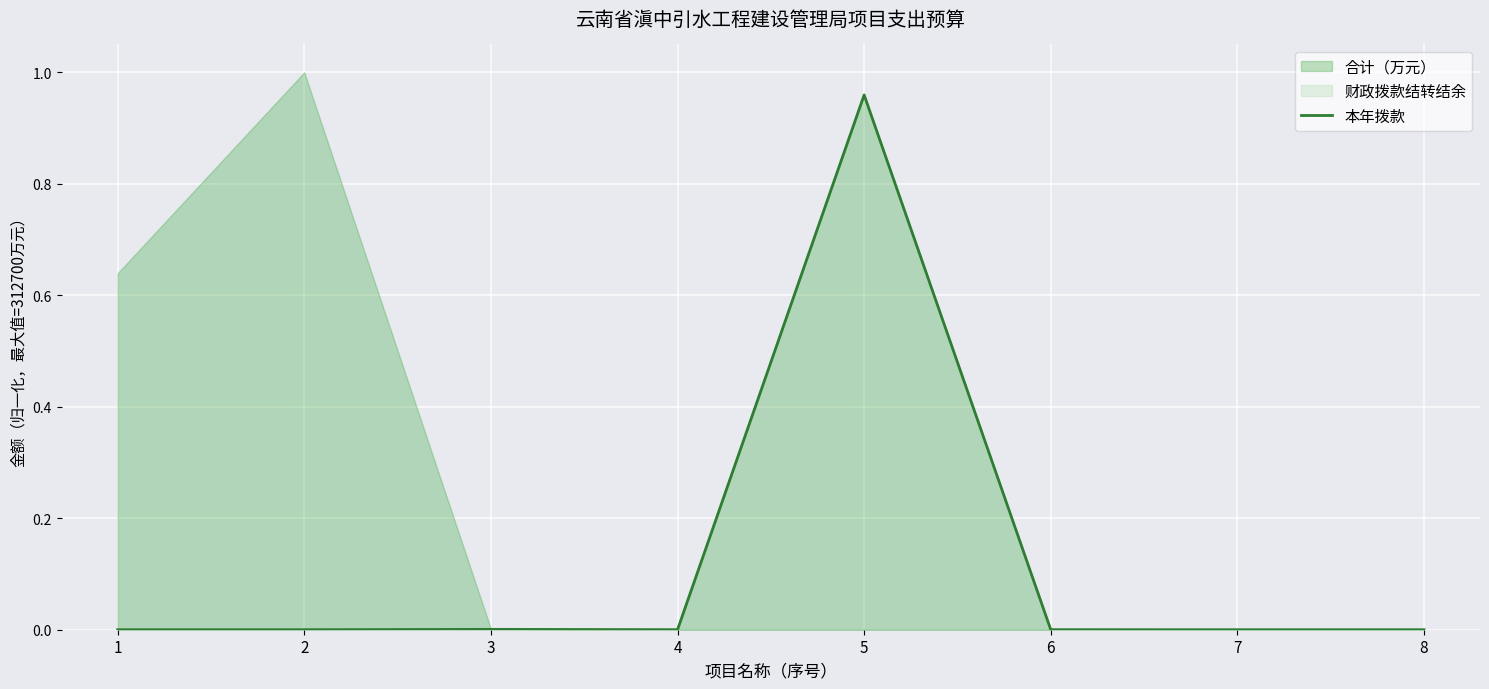

True or false: 本年拨款 has a value of 0.0 at 4.

True